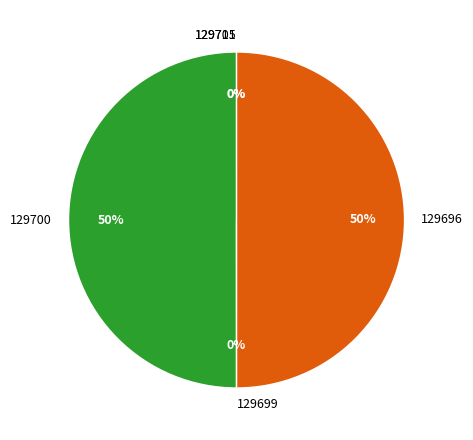

To the nearest percent, what is the average slice percentage?

20%